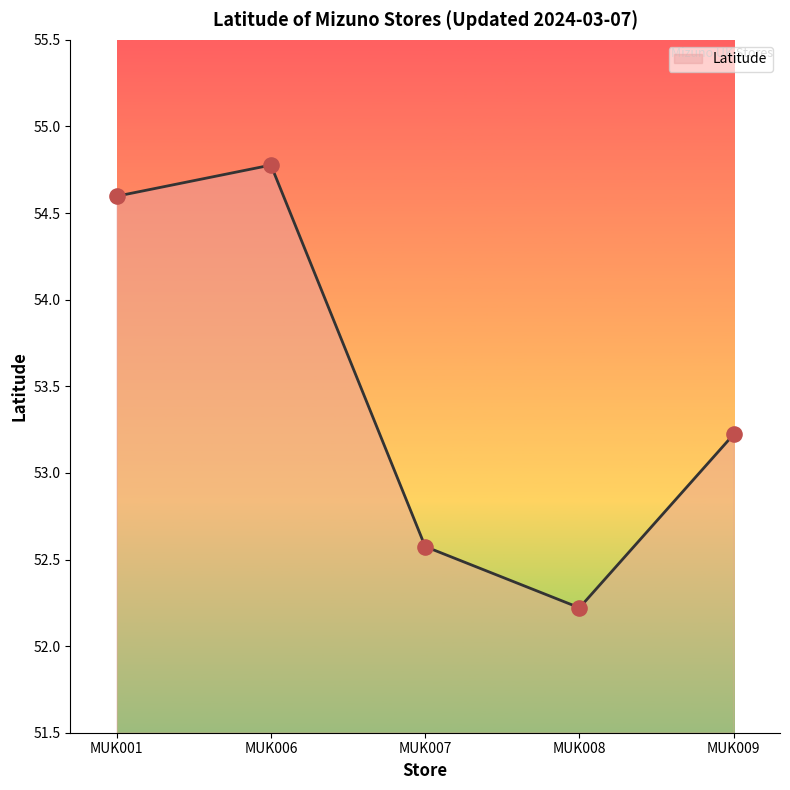

Which has a higher value, MUK001 or MUK008?

MUK001